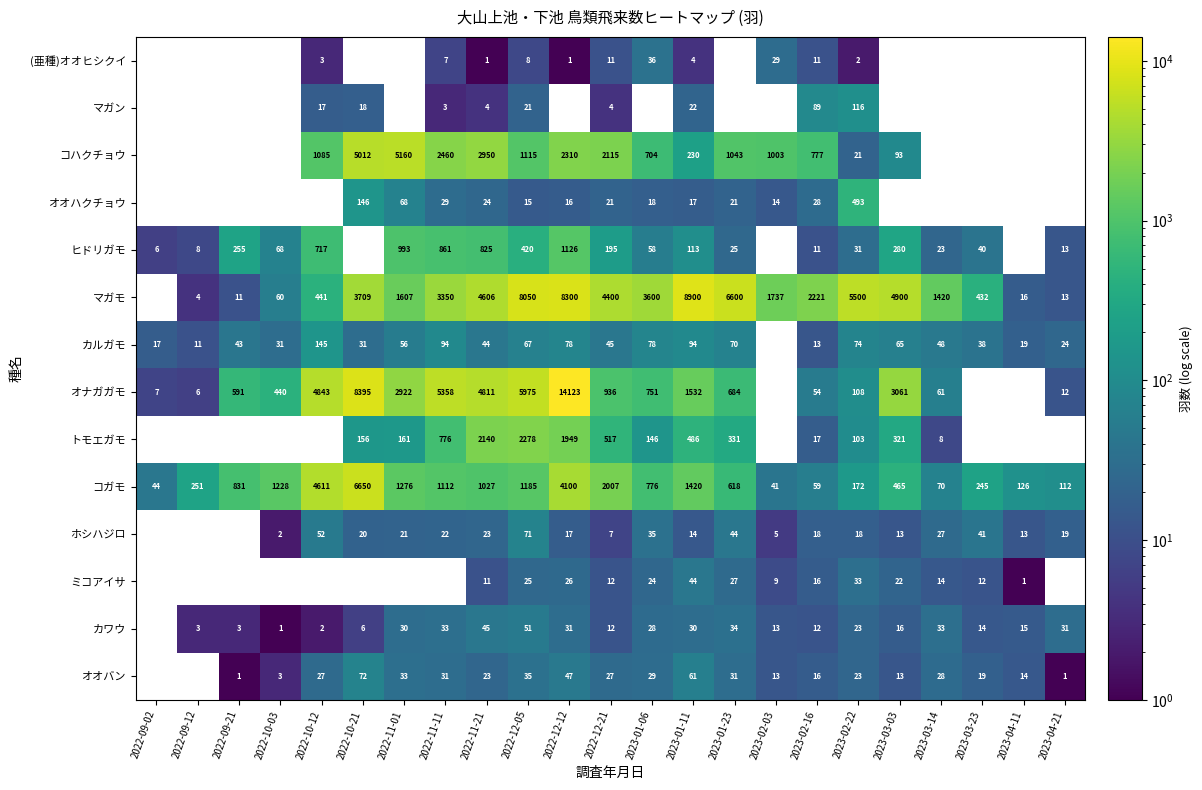

Is it true that ホシハジロ equals 23 at 2022-11-21?

True